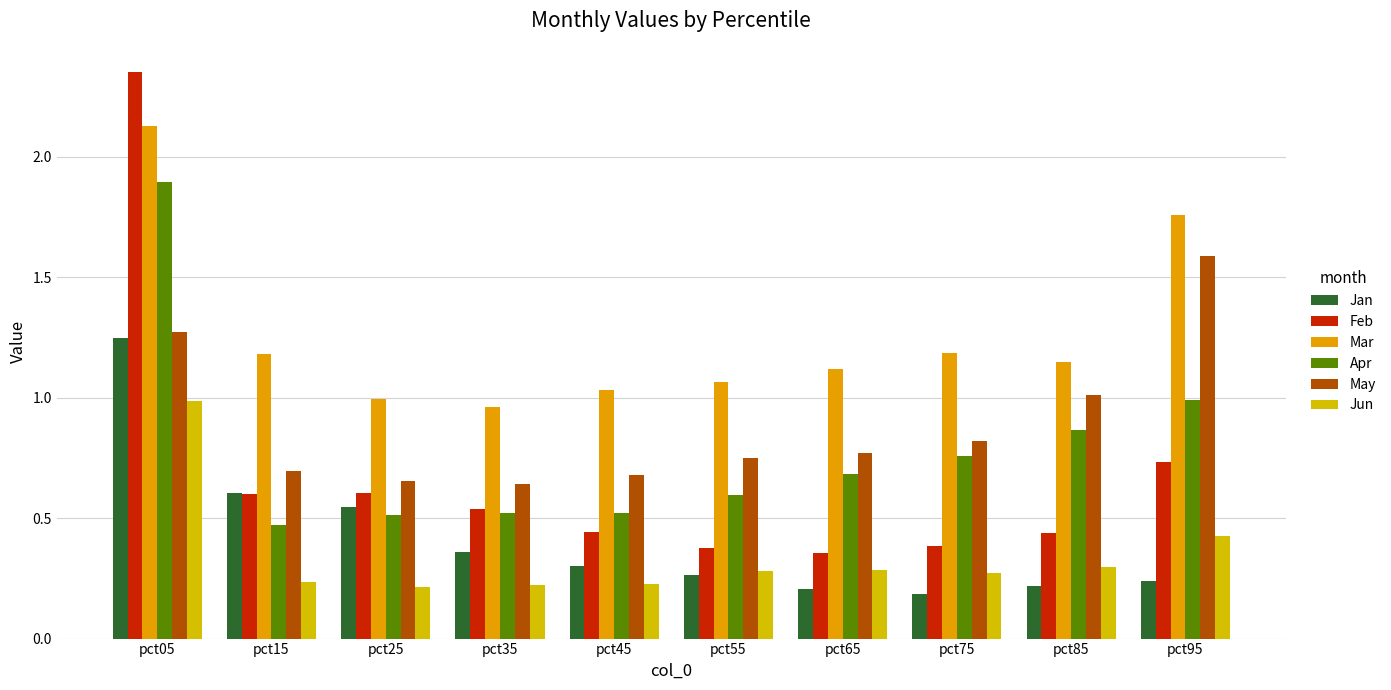

At which label is Mar closest to 1?

pct25